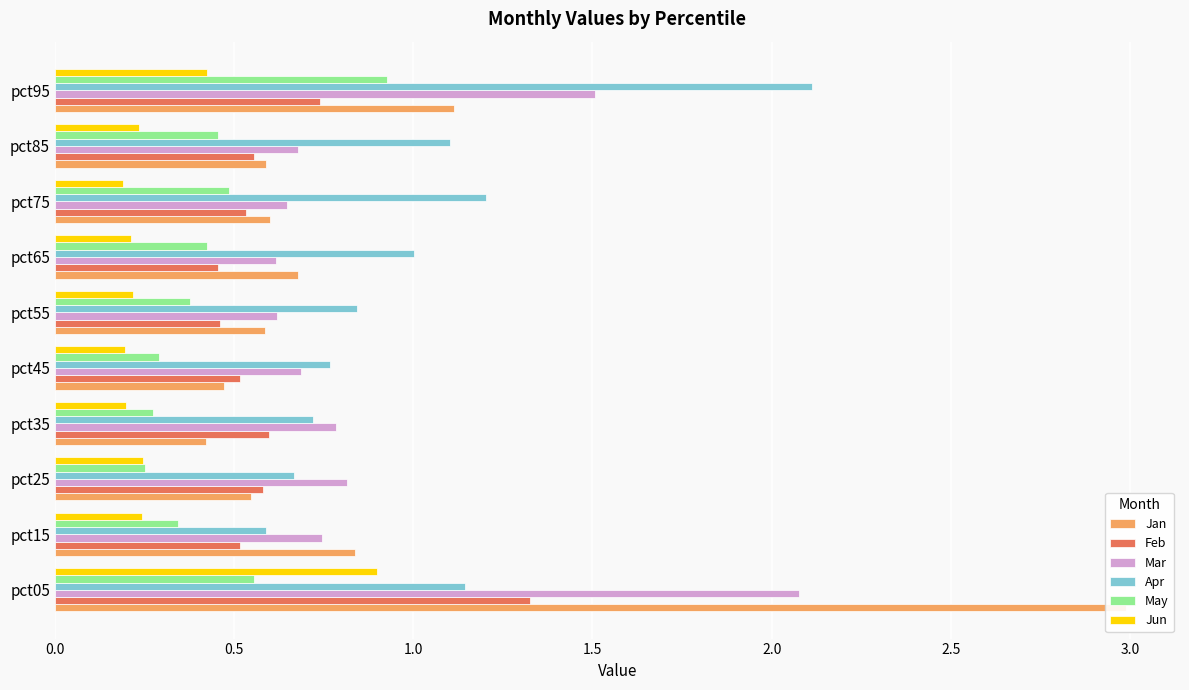

What is the minimum value shown in the chart?

0.2